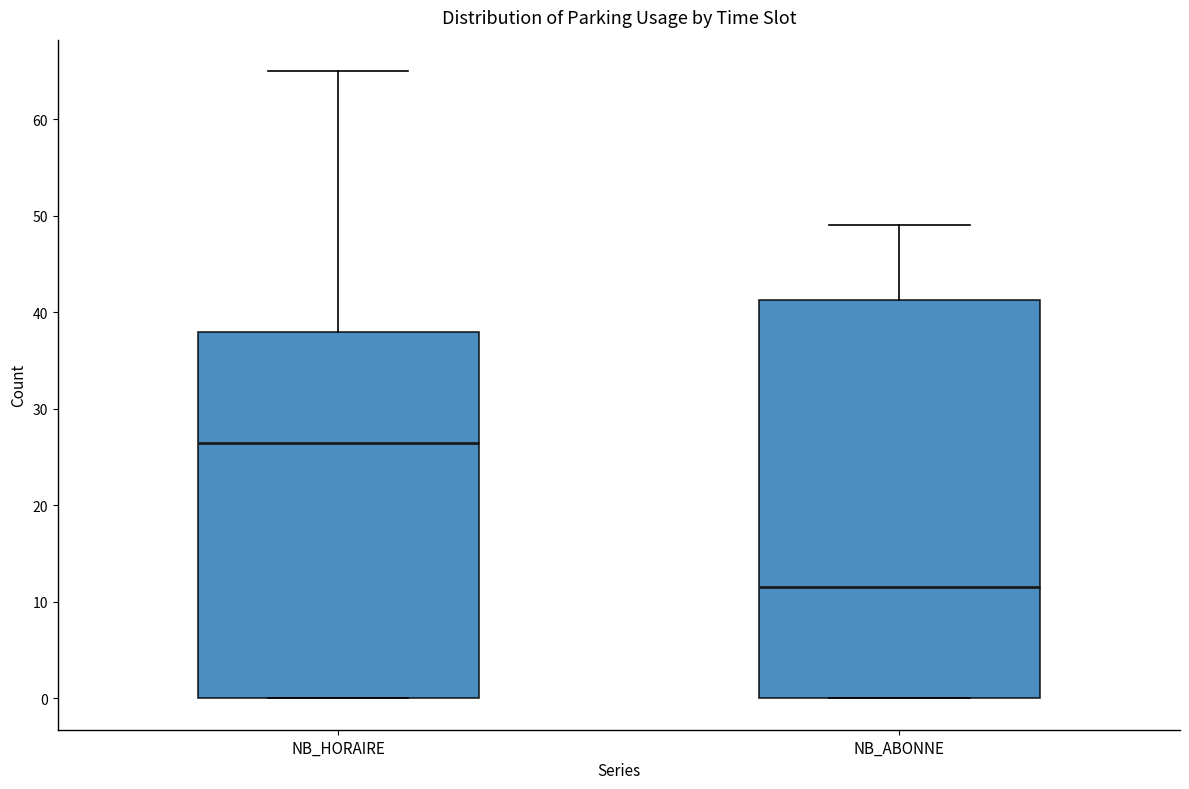

Which box has the highest median line?

NB_HORAIRE